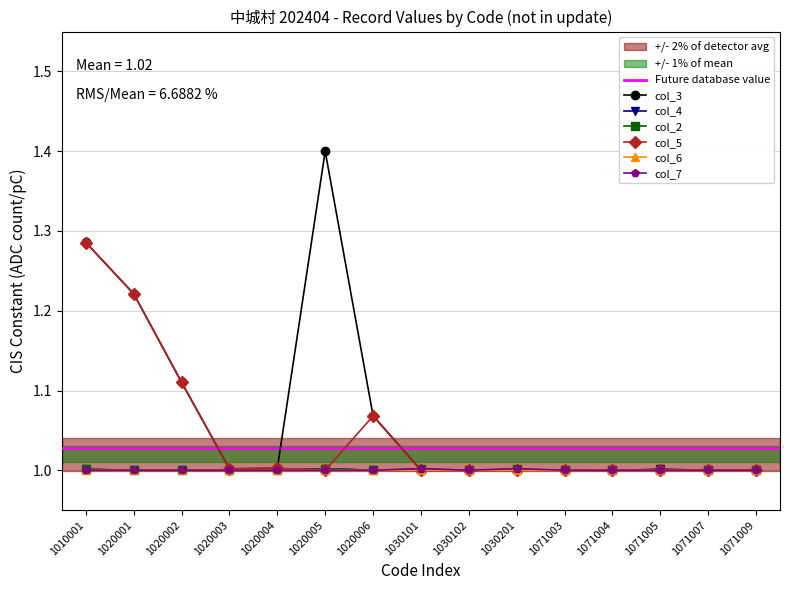

How many interior local peaks does the col_3 series have?

3